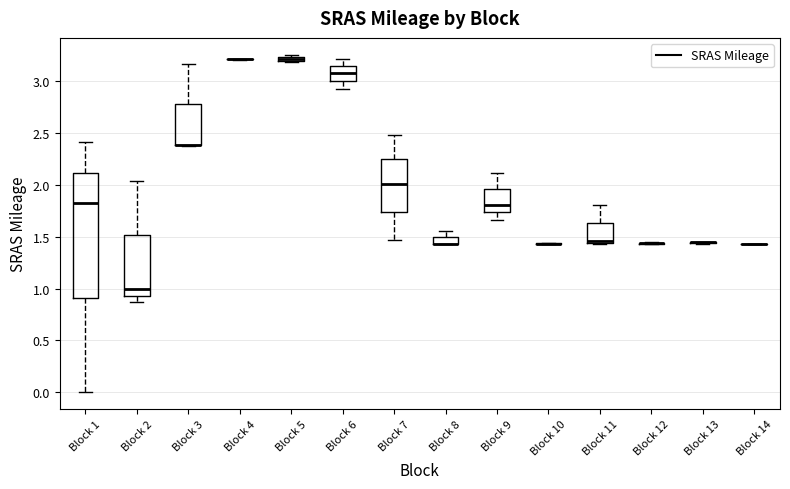

Where is the lower edge of the box for Block 1 on the y-axis? The values are not printed on the chart, so give them approximately, as read against the axis.

0.90